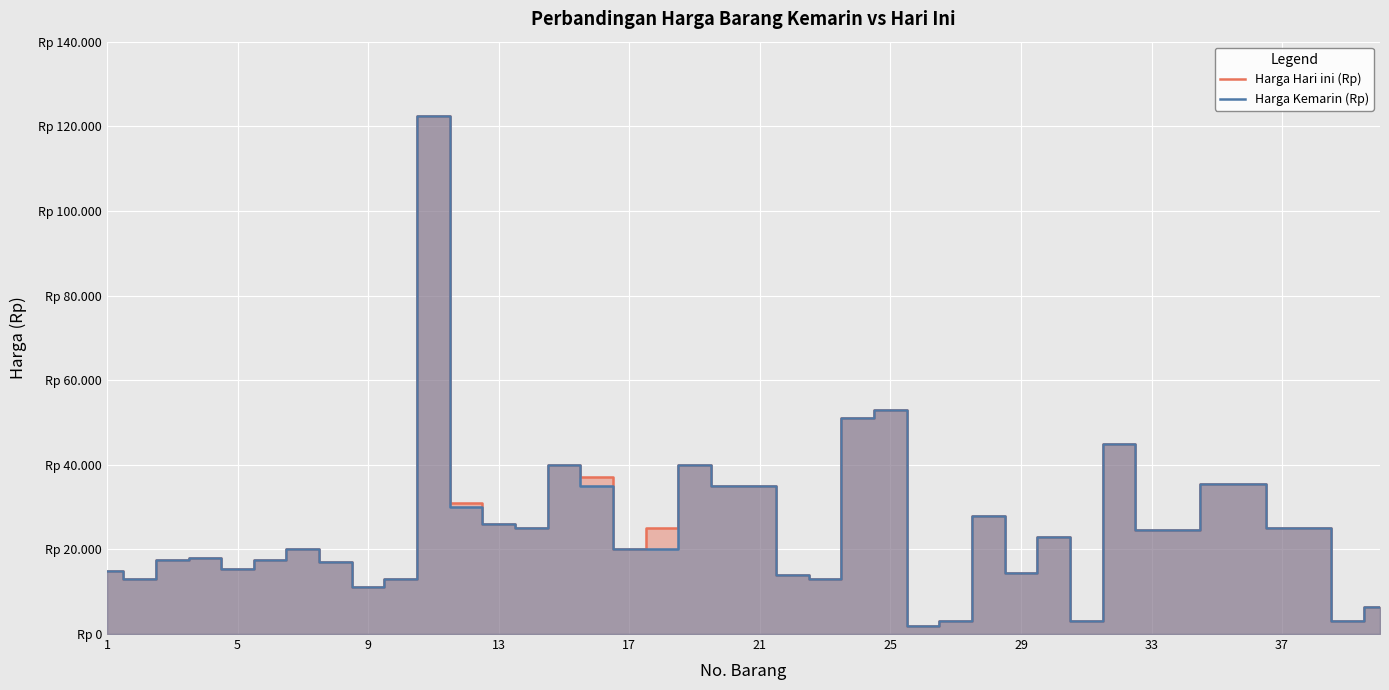

Rank the series by their average value, from highest to lowest.

Harga Hari ini (Rp), Harga Kemarin (Rp)